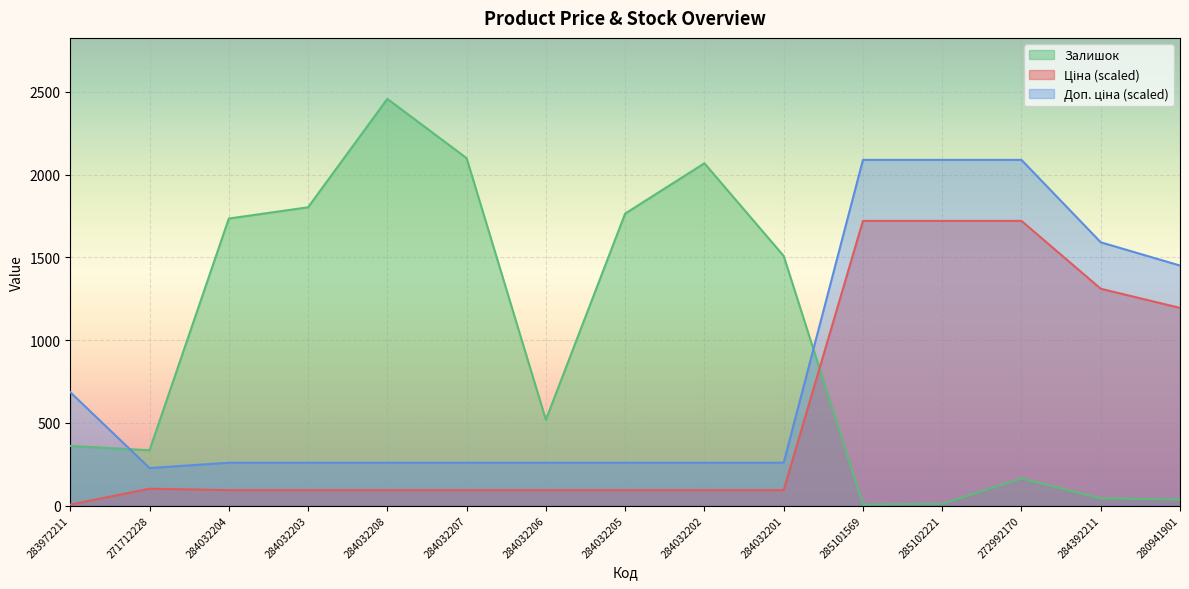

Does the chart display data point markers on the line(s)?

No